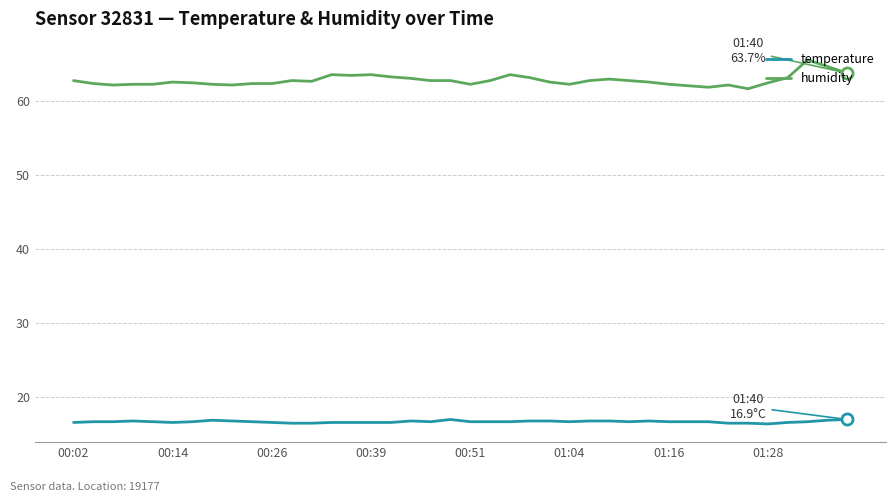

Which series has the largest total across all categories?

humidity